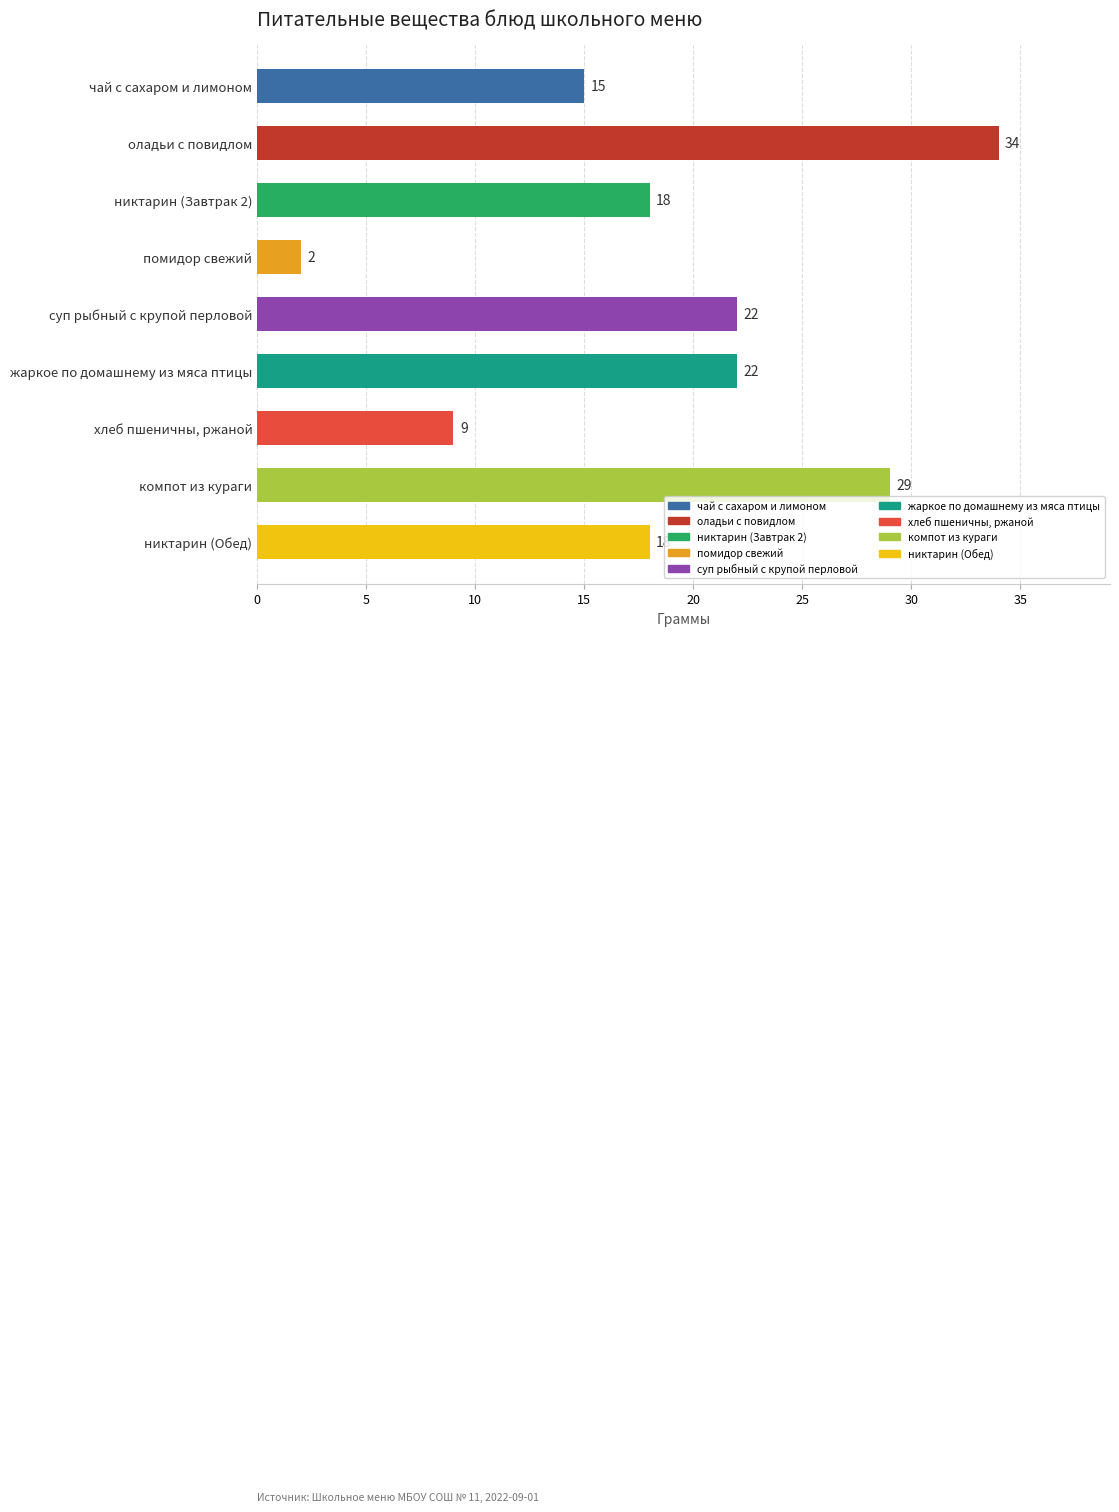

What is the difference between the second highest and second lowest values?

20